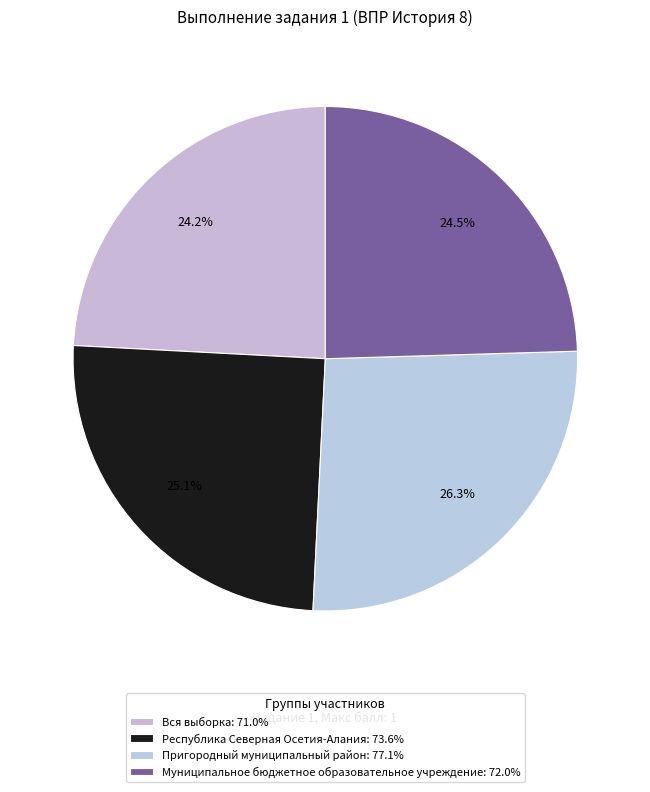

Is there a majority slice in this chart?

No